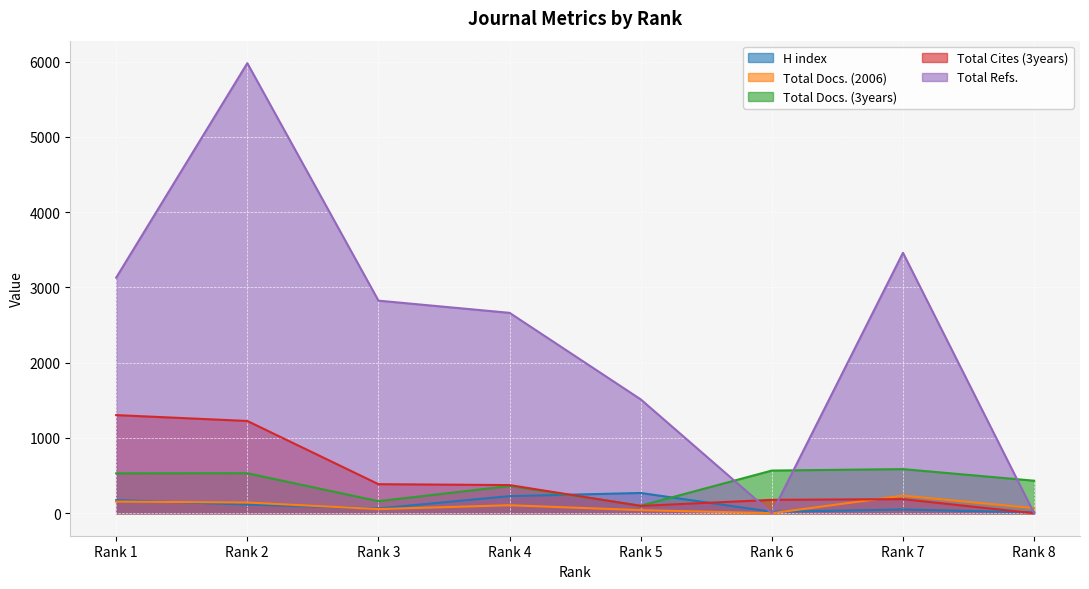

List the labels in order of Total Cites (3years) value, largest first.

Rank 1, Rank 2, Rank 3, Rank 4, Rank 7, Rank 6, Rank 5, Rank 8